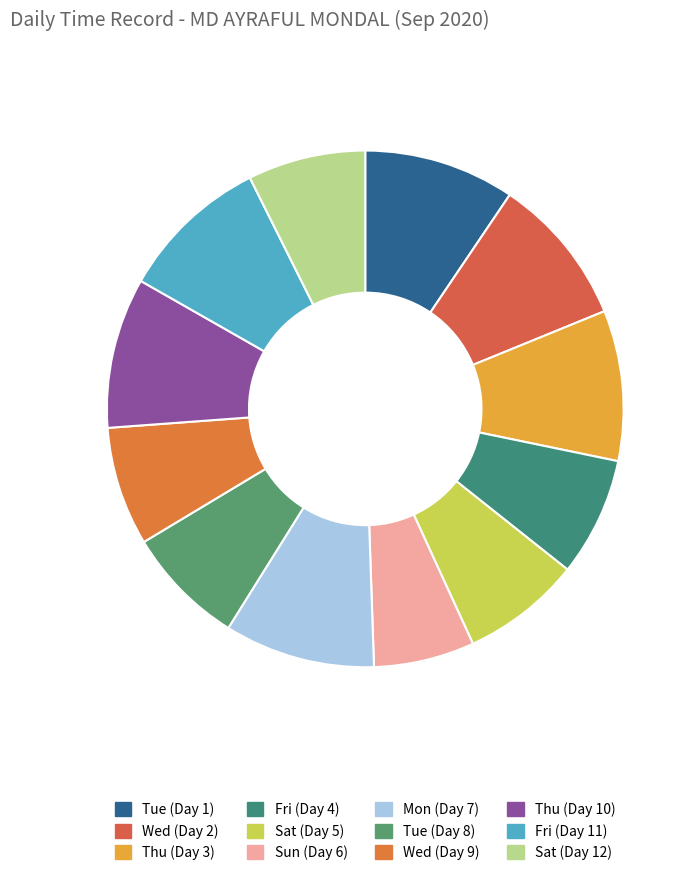

What percentage is the Thu (Day 10) slice, to the nearest percent?

9%